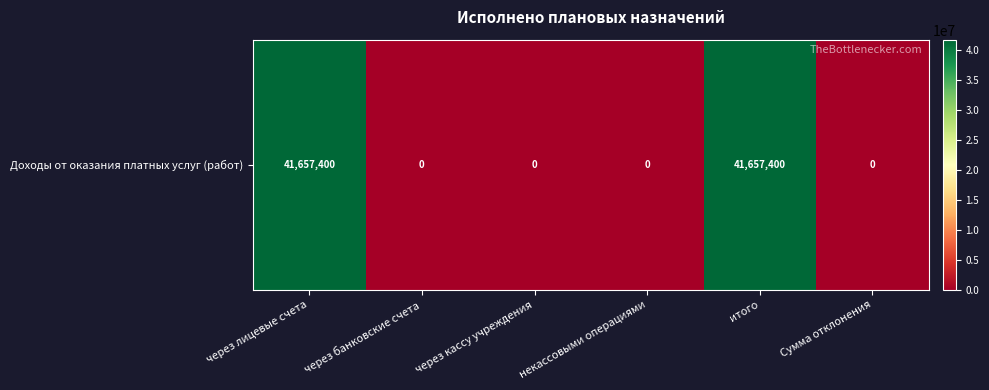

The value at итого is 41657400. True or false?

True